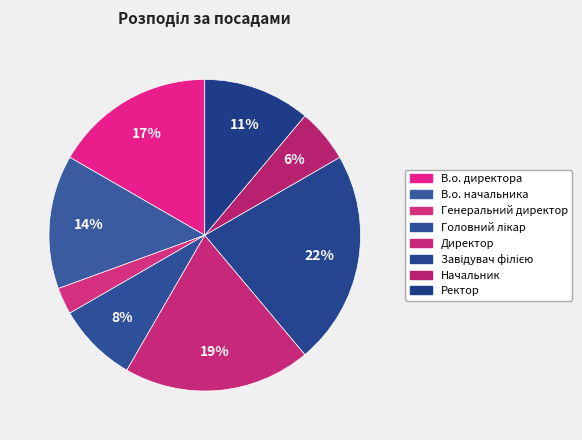

How much of the chart is everything except В.о. начальника?

86.1%